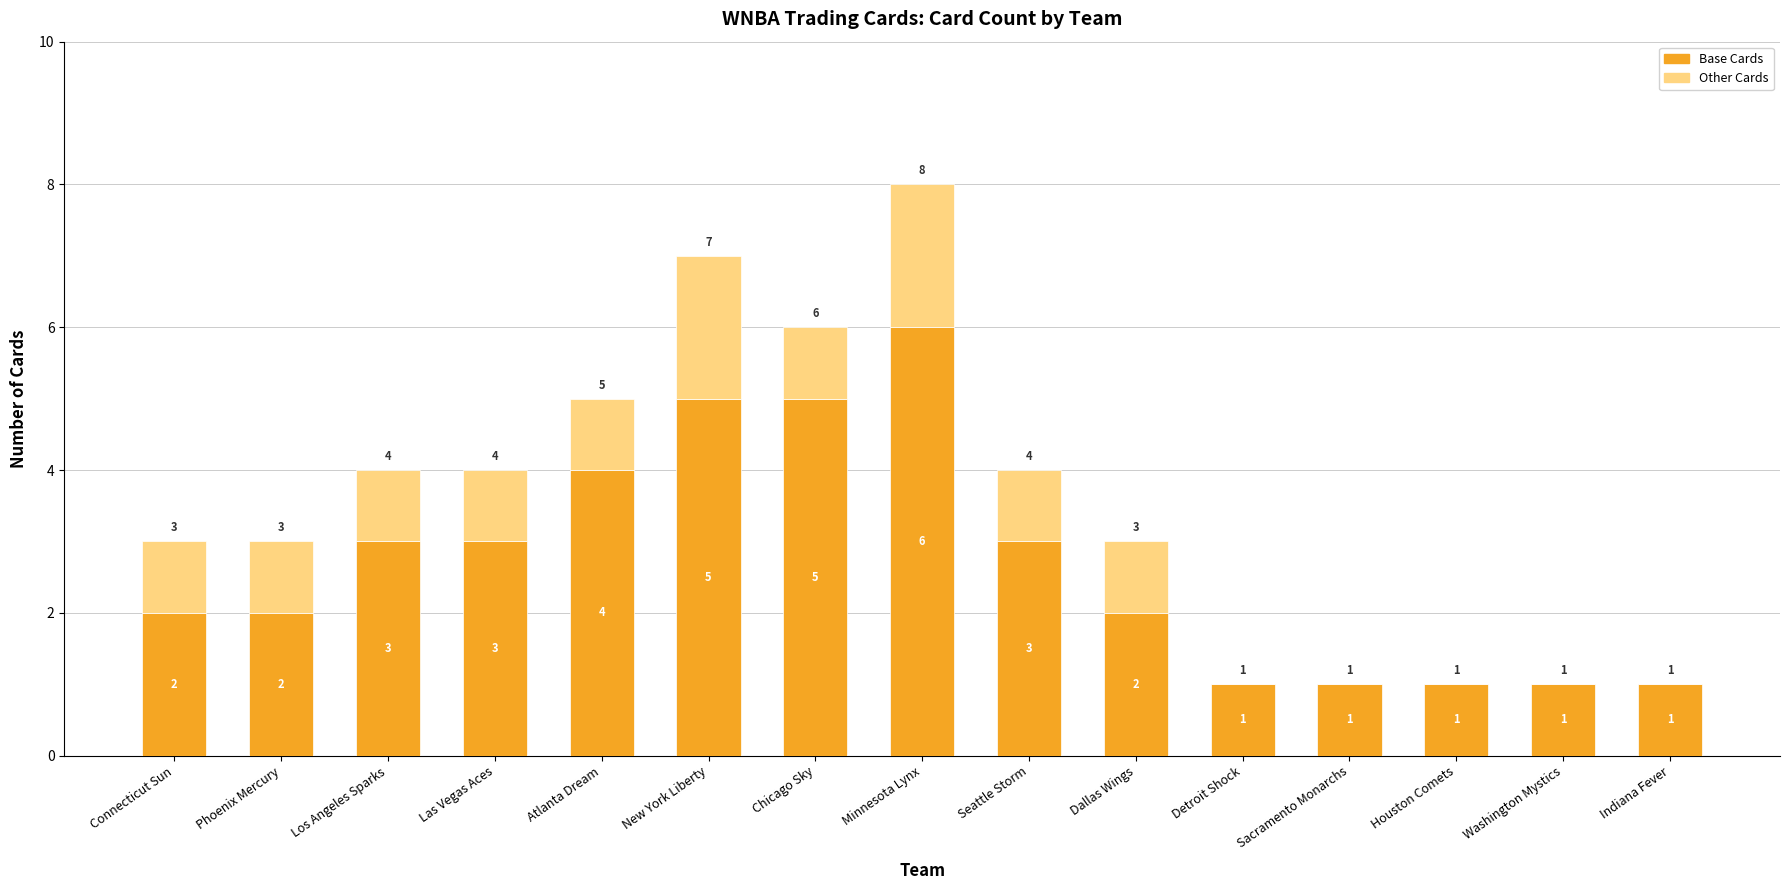

Read the Base Cards value at Las Vegas Aces.

3